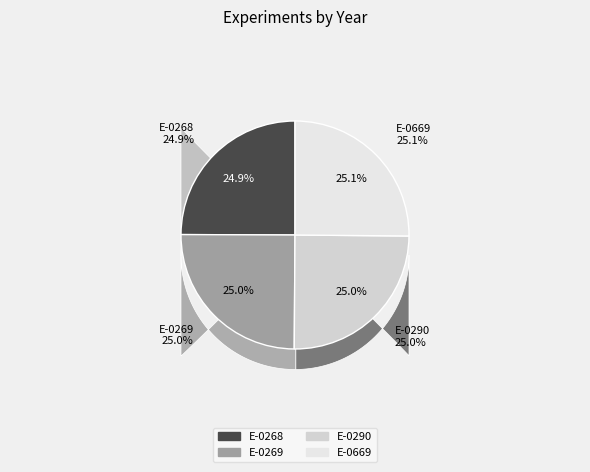

Combined, do E-0269 and E-0669 account for over 50%?

Yes